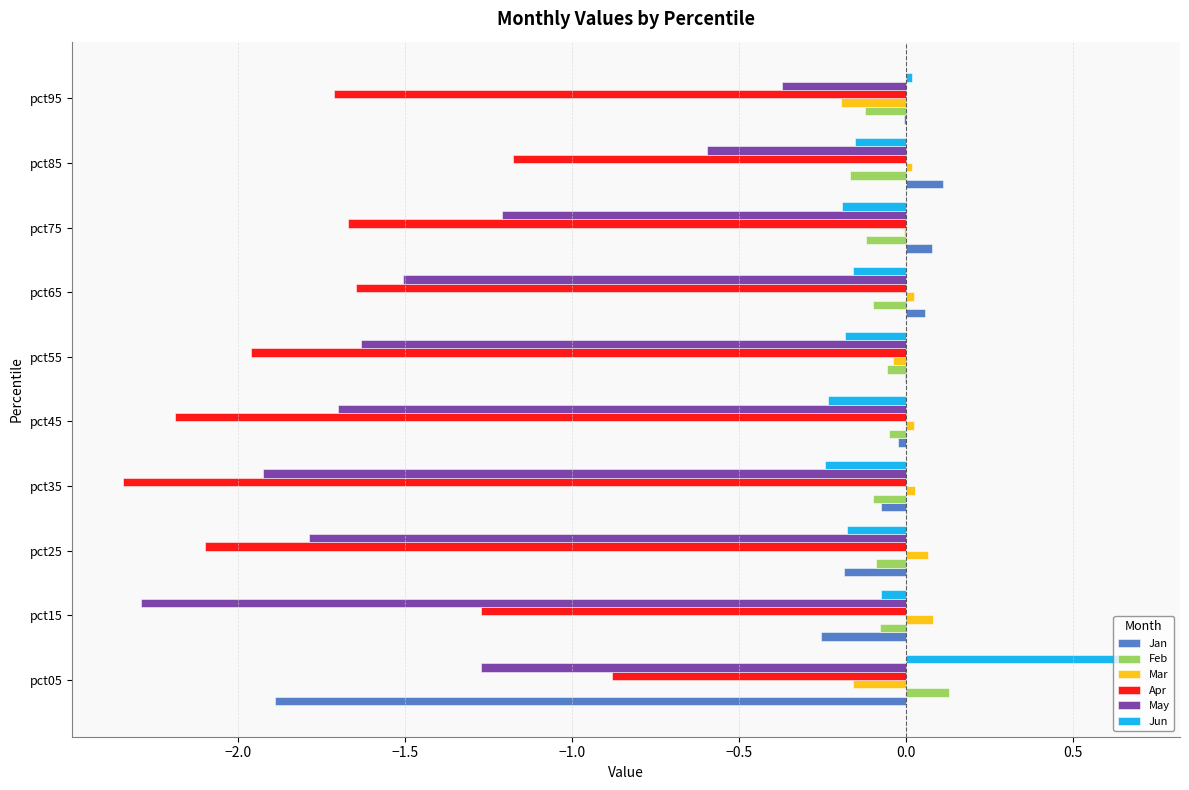

Between pct05 and pct85, which series saw the biggest shift?

Jan